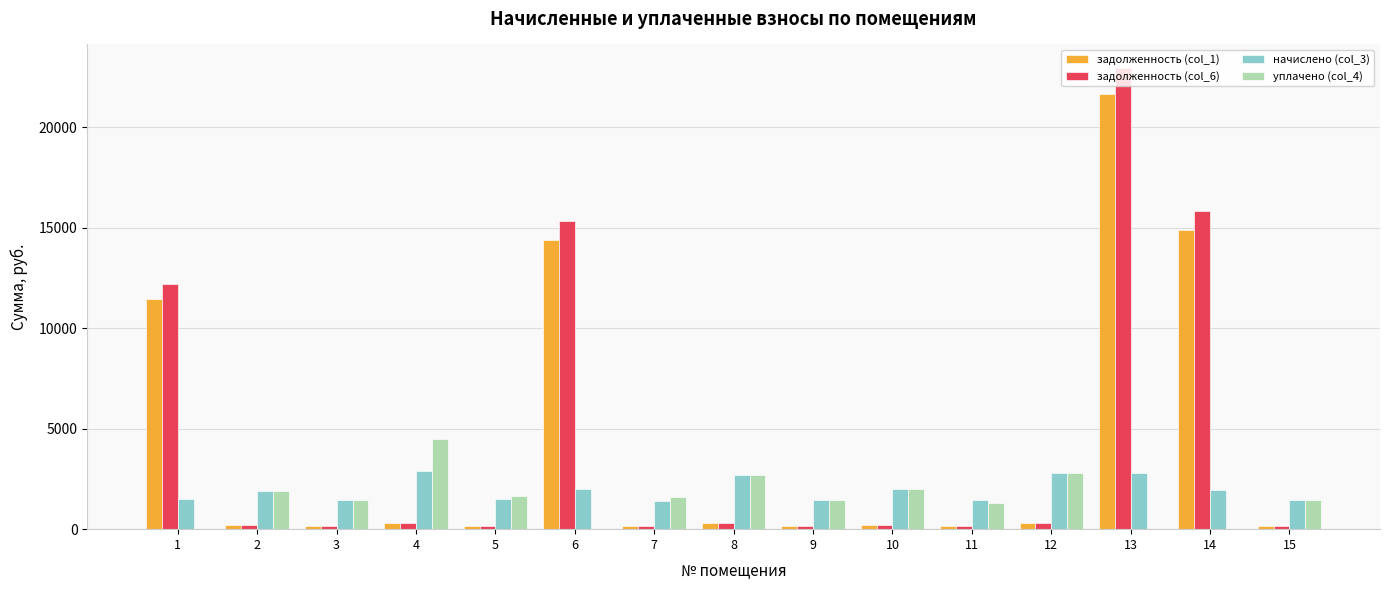

At which category is the sum across all series the highest?

13